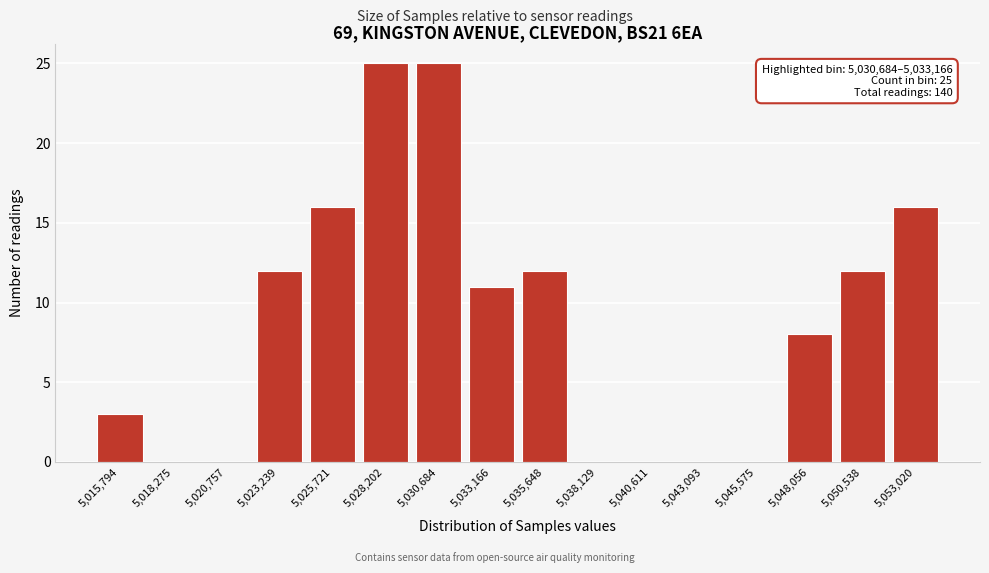

Reading right to left, what are all the values shown in this chart?

5,053,020=16	5,050,538=12	5,048,056=8	5,045,575=0	5,043,093=0	5,040,611=0	5,038,129=0	5,035,648=12	5,033,166=11	5,030,684=25	5,028,202=25	5,025,721=16	5,023,239=12	5,020,757=0	5,018,275=0	5,015,794=3